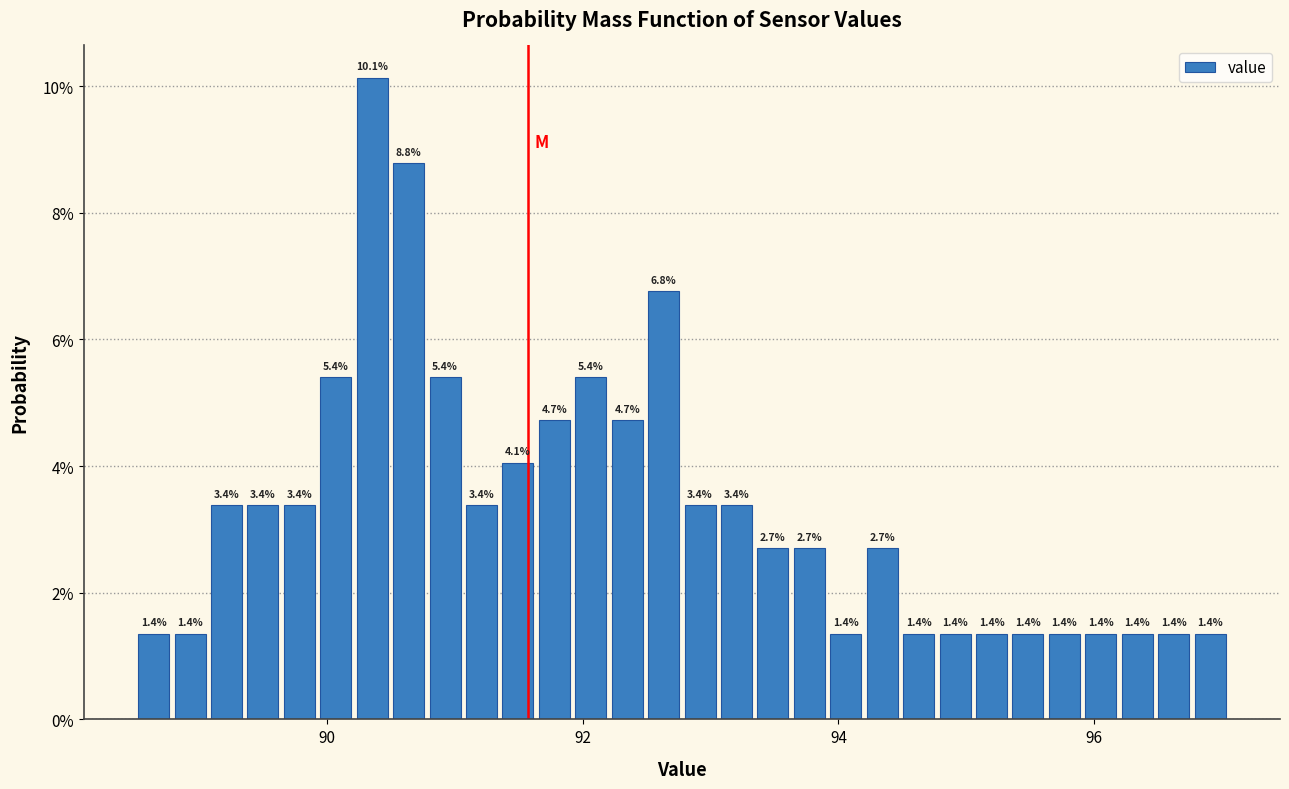

Around what value on the x-axis is the tallest bar? Give the approximate position of its centre, as read against the axis.

90.4